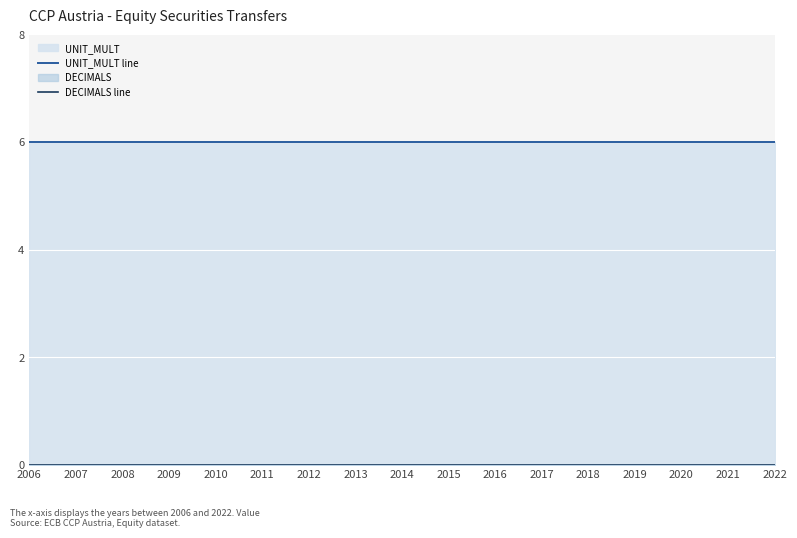

At which label does DECIMALS line reach its peak?

2006